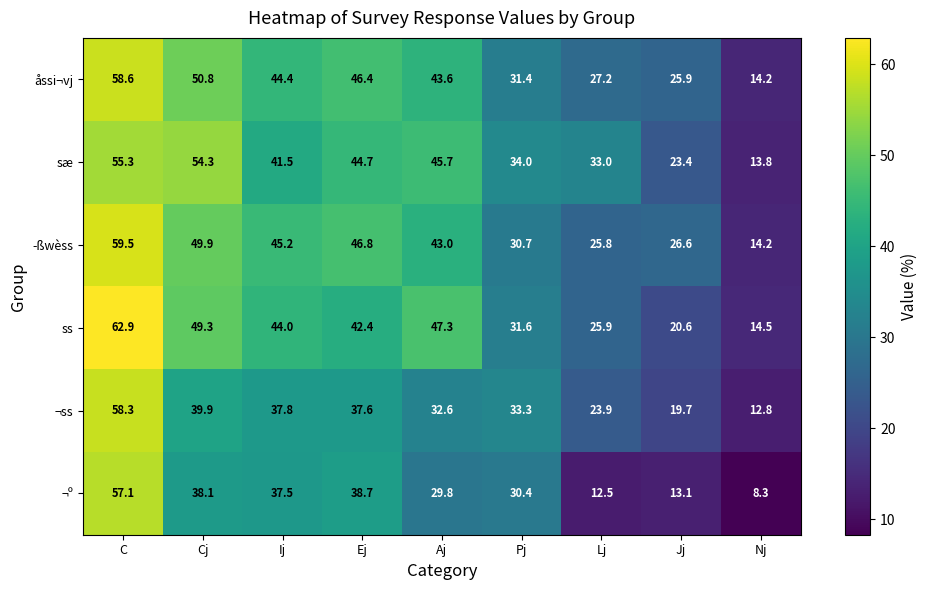

At which label is ss closest to 38?

Ej